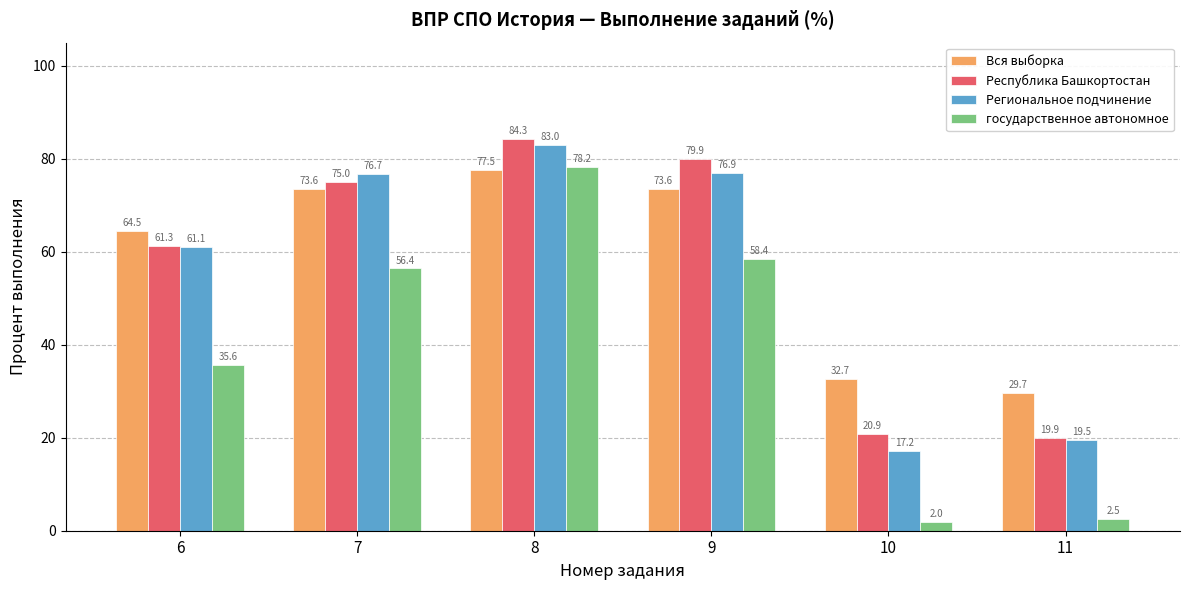

What is the difference between the second highest and minimum values in the Республика Башкортостан series?

60.0